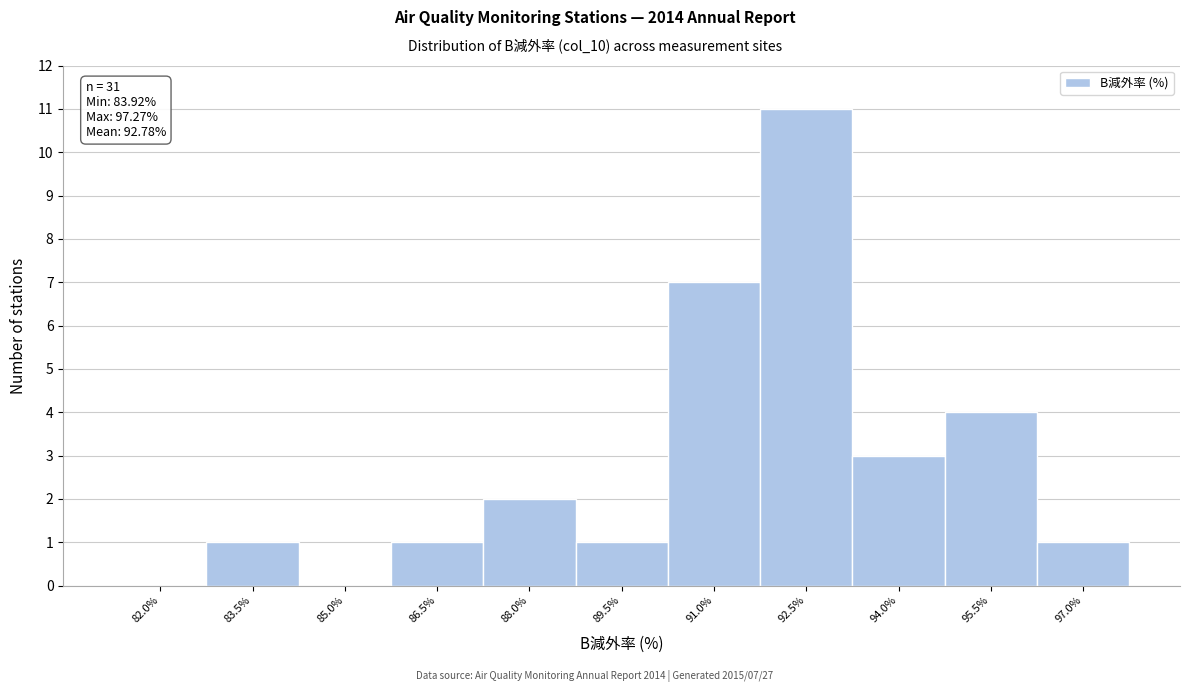

Reading right to left, extract all data points from this chart.

97.0%=1	95.5%=4	94.0%=3	92.5%=11	91.0%=7	89.5%=1	88.0%=2	86.5%=1	85.0%=0	83.5%=1	82.0%=0